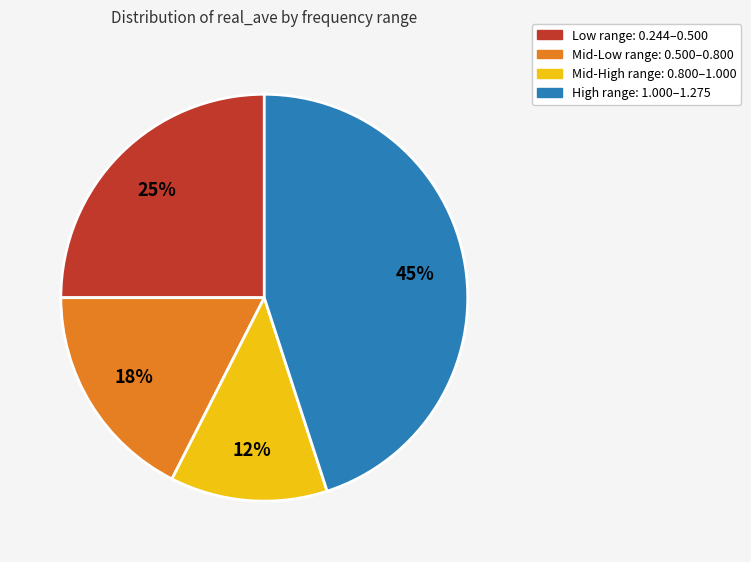

Is there any slice that represents more than half of the pie?

No